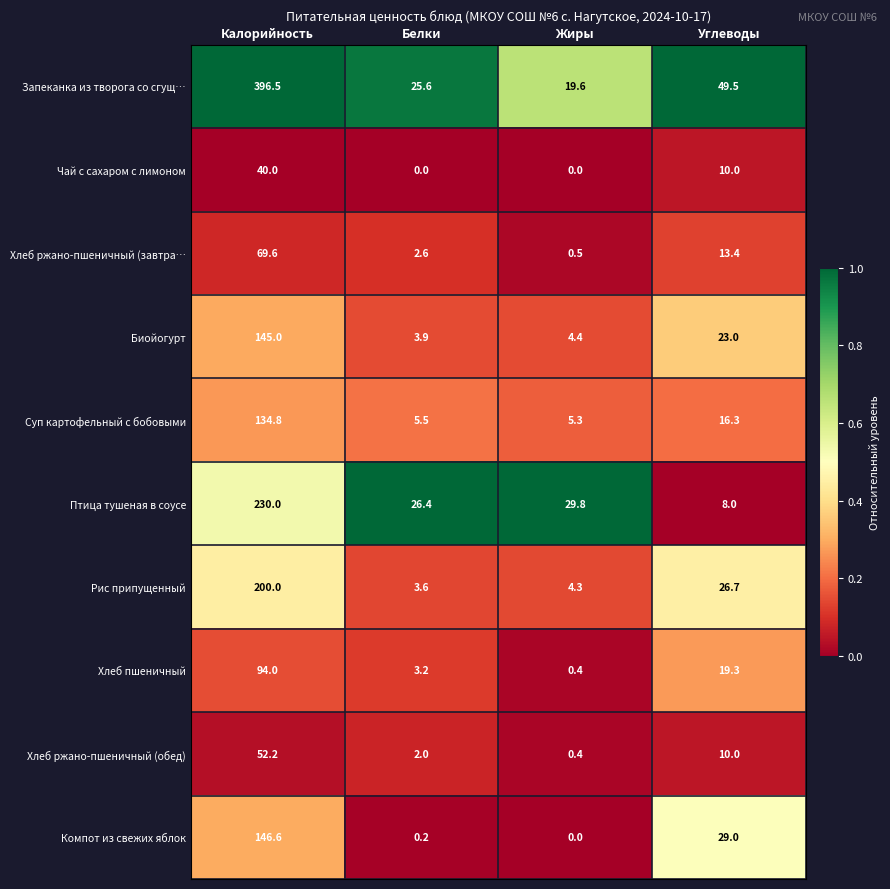

What is the maximum value shown in the chart?

396.5